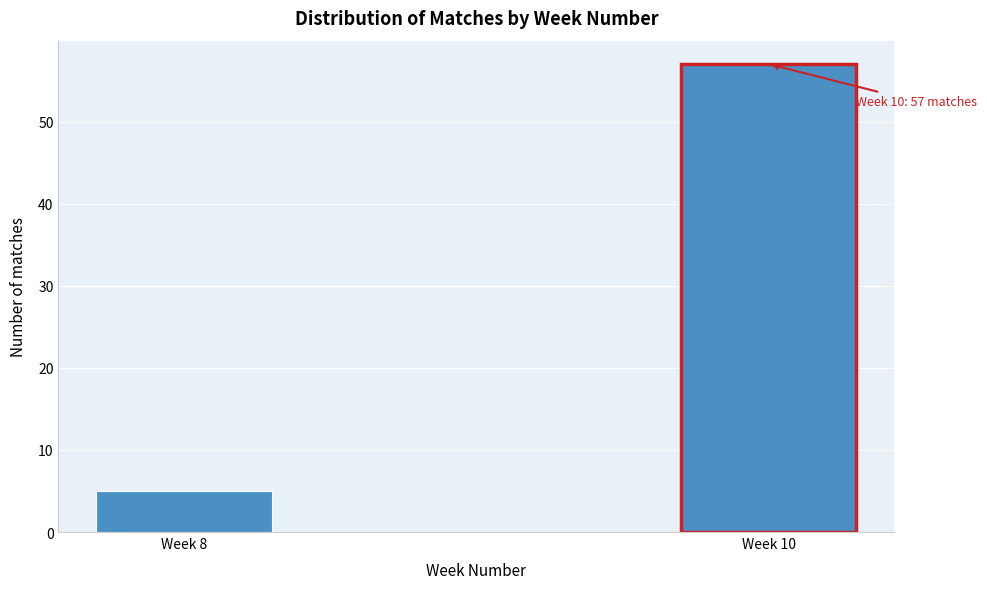

Reading left to right, what are all the values shown in this chart?

Week 8=5	Week 10=57